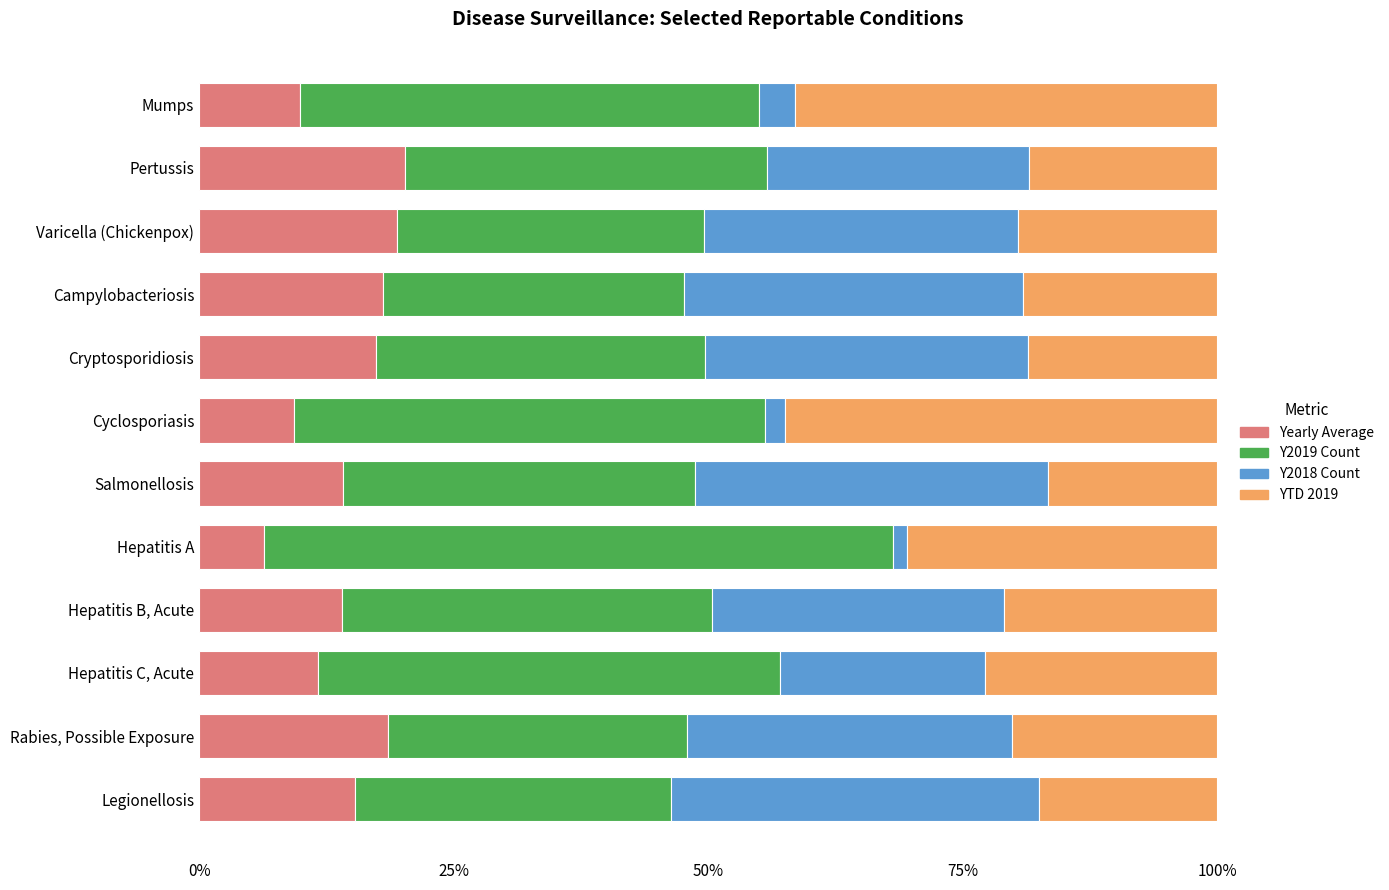

What is the total value across all series at Cryptosporidiosis?

100.0